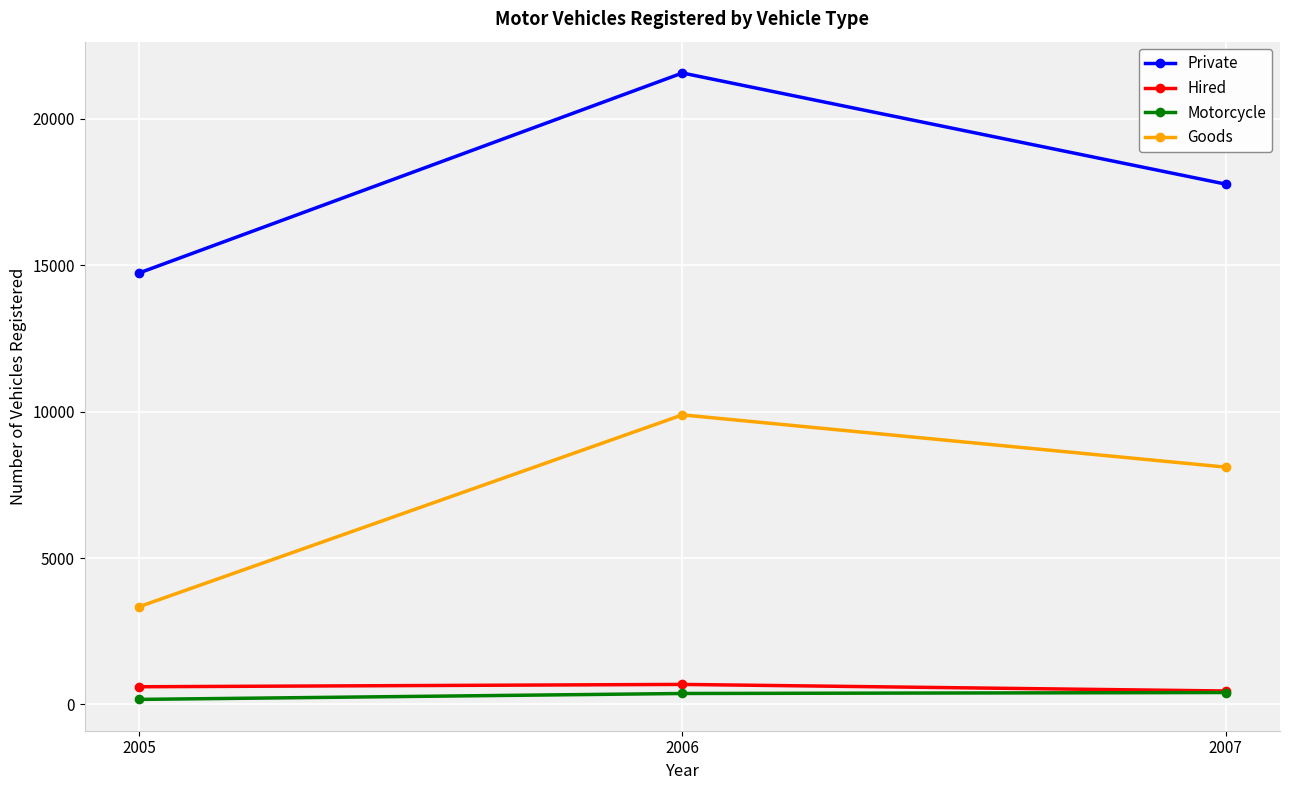

Which series has the widest spread of values?

Private